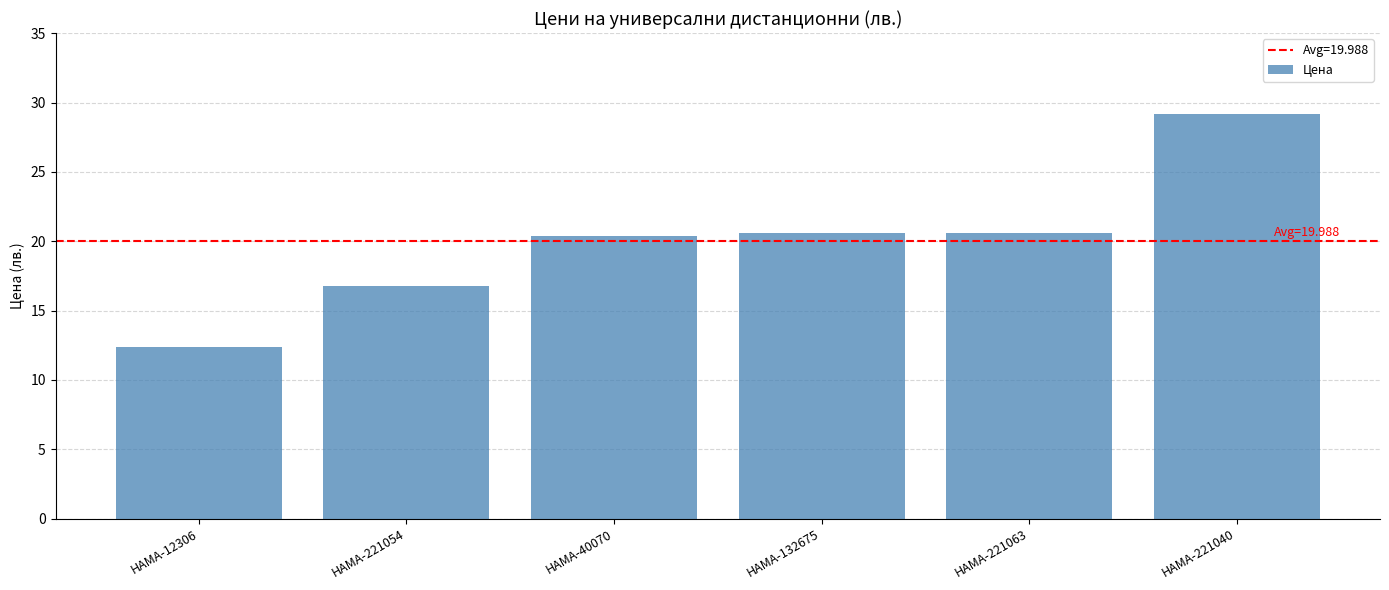

Reading left to right, what are all the values shown in this chart?

HAMA-12306=12.3	HAMA-221054=16.8	HAMA-40070=20.4	HAMA-132675=20.6	HAMA-221063=20.6	HAMA-221040=29.2